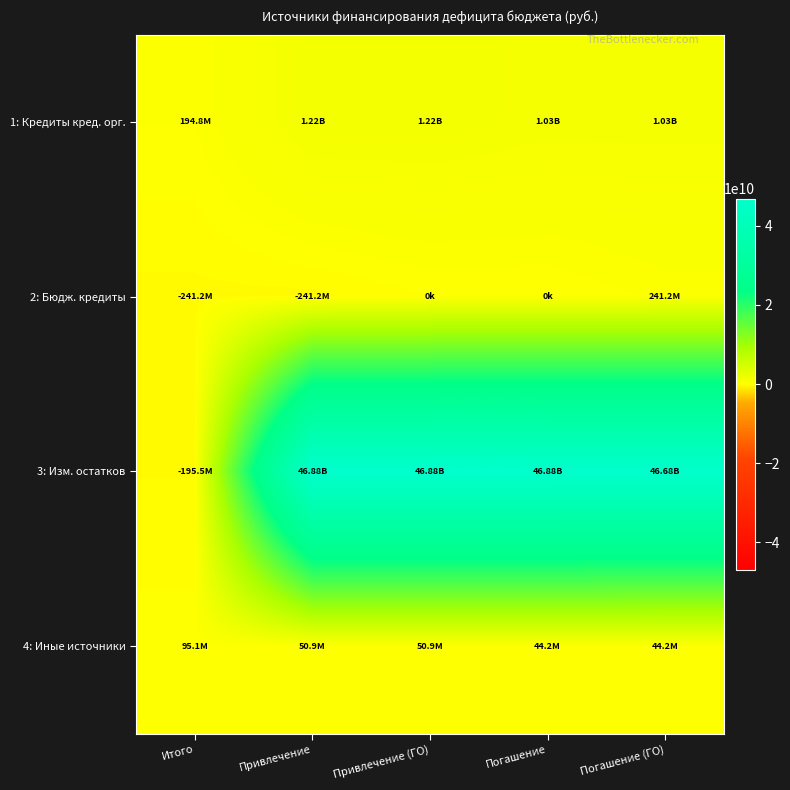

Rank the series at Погашение from highest to lowest value.

3: Изм. остатков, 1: Кредиты кред. орг., 4: Иные источники, 2: Бюдж. кредиты